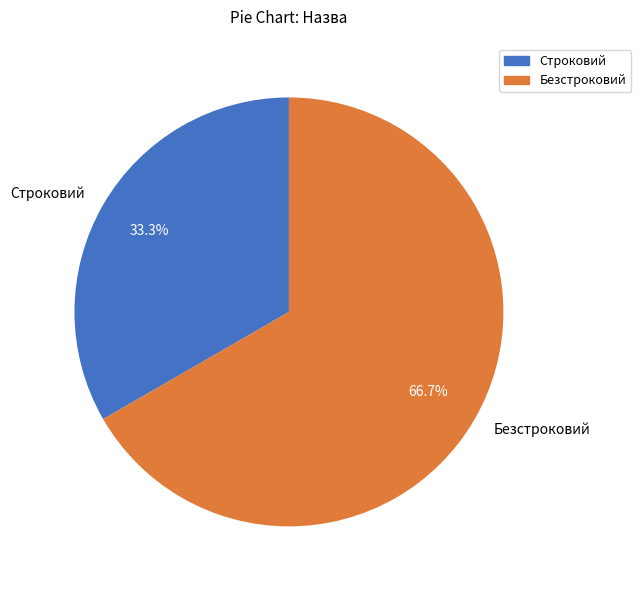

How many segments does this pie chart have?

2